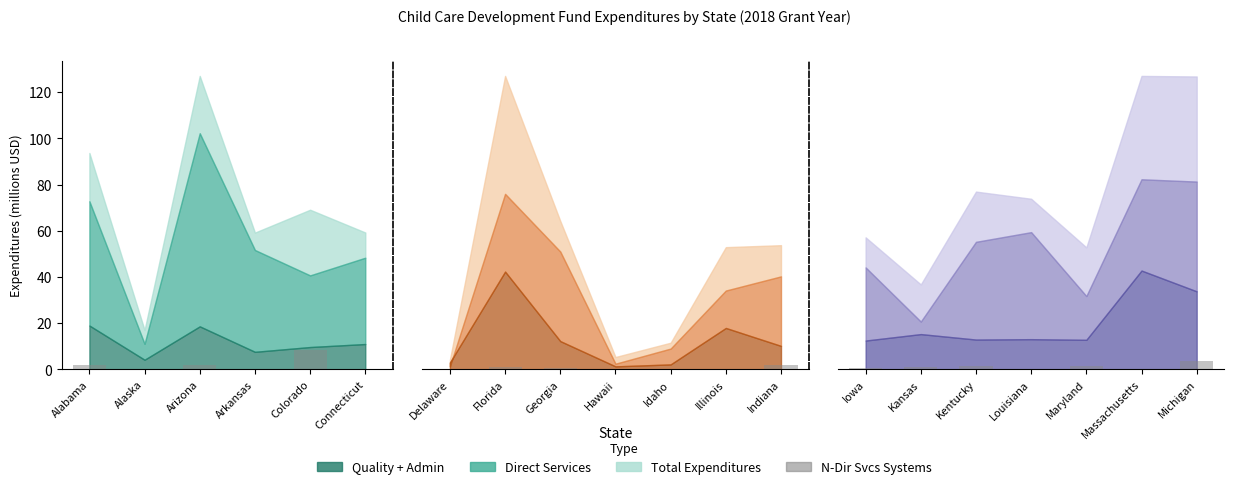

Reading right to left, extract all data points from this chart.

4.2	0.0	1.7	0.3	2.0	1.0	0.7